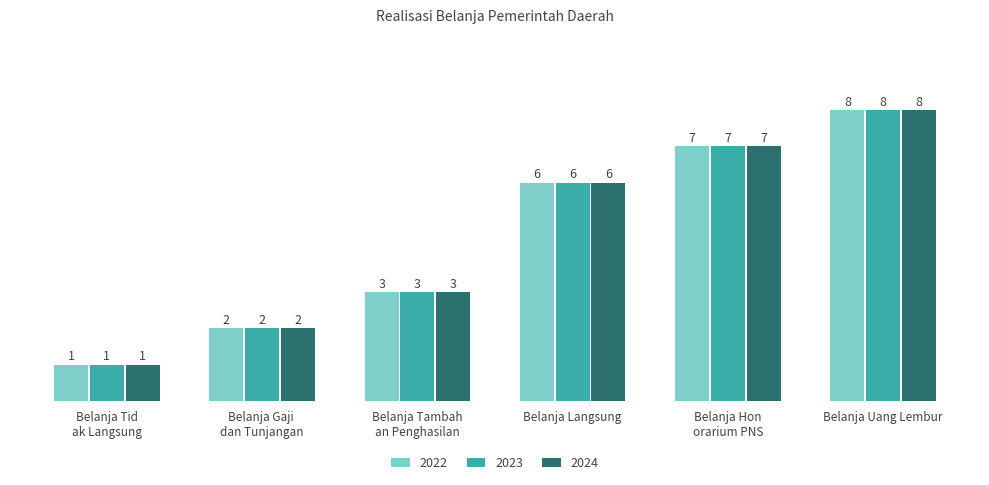

What is the difference between the maximum and minimum values in the 2022 series?

7